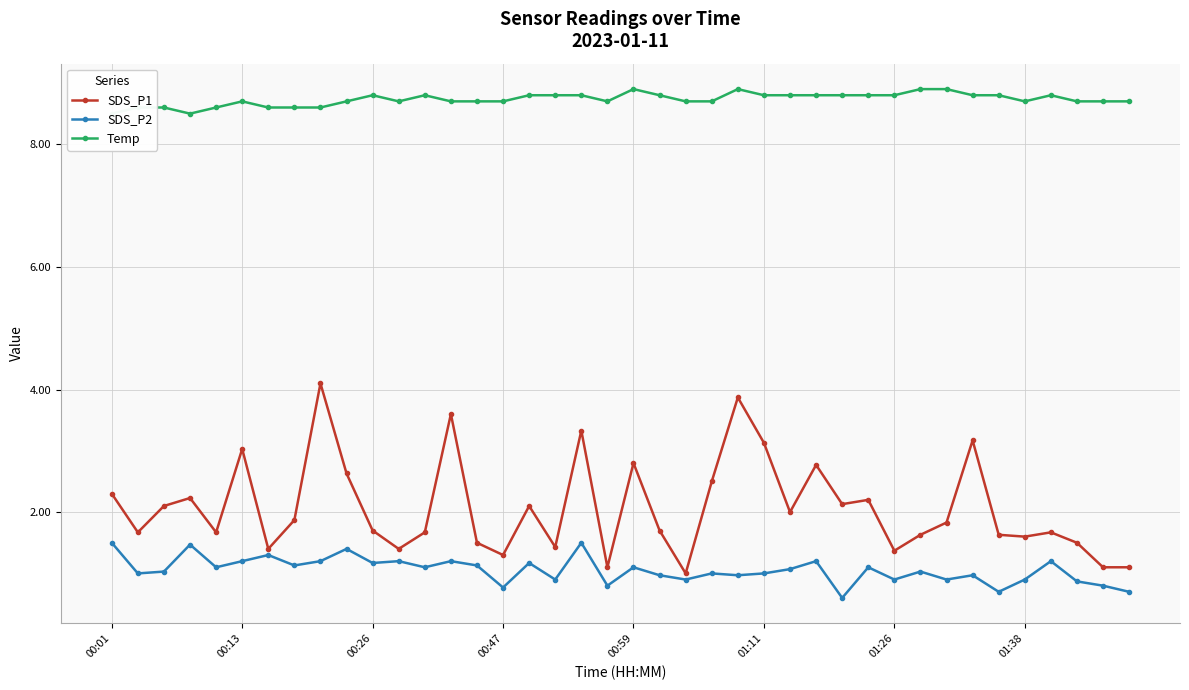

What is the highest value of the SDS_P2 series?

1.5